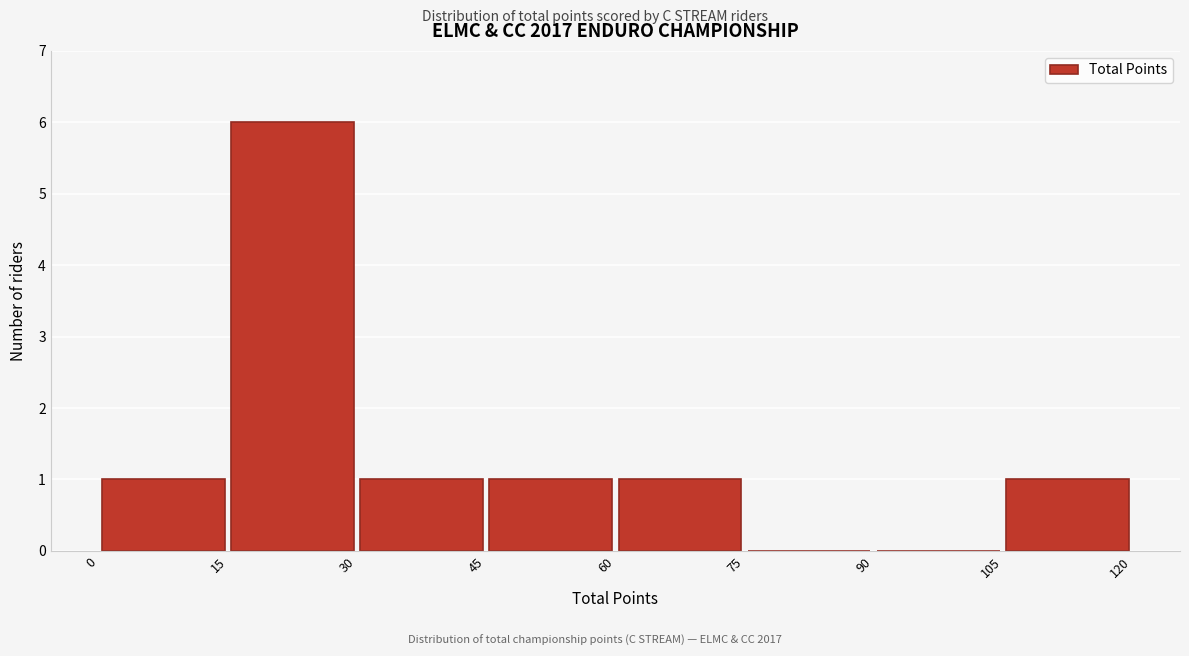

How tall is the bar that spans 30 to 45 on the x-axis? The values are not printed on the chart, so give them approximately, as read against the axis.

1